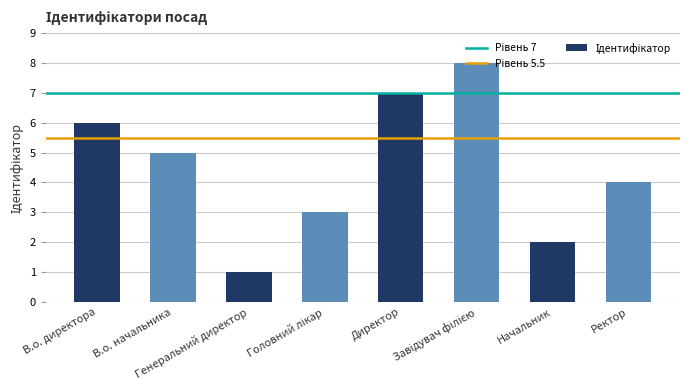

What is the difference between the second highest and second lowest values?

5